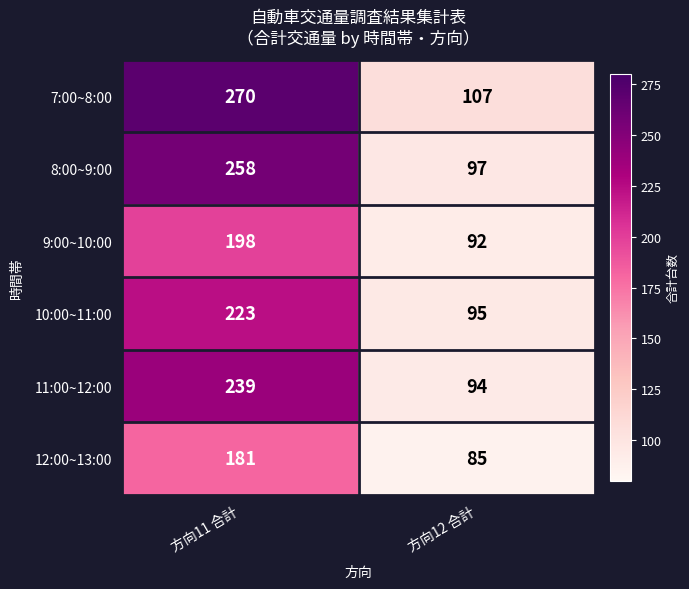

Rank the series at 方向12 合計 from lowest to highest value.

12:00~13:00, 9:00~10:00, 11:00~12:00, 10:00~11:00, 8:00~9:00, 7:00~8:00